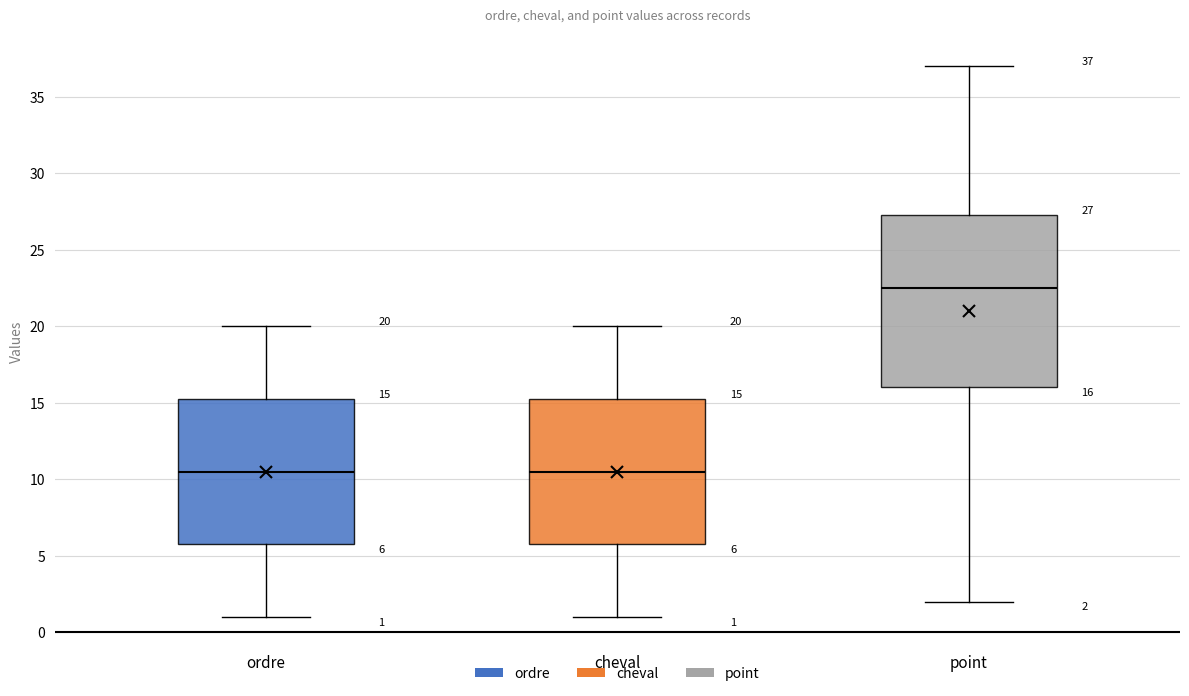

Which box is the tallest, from its lower edge to its upper edge?

point